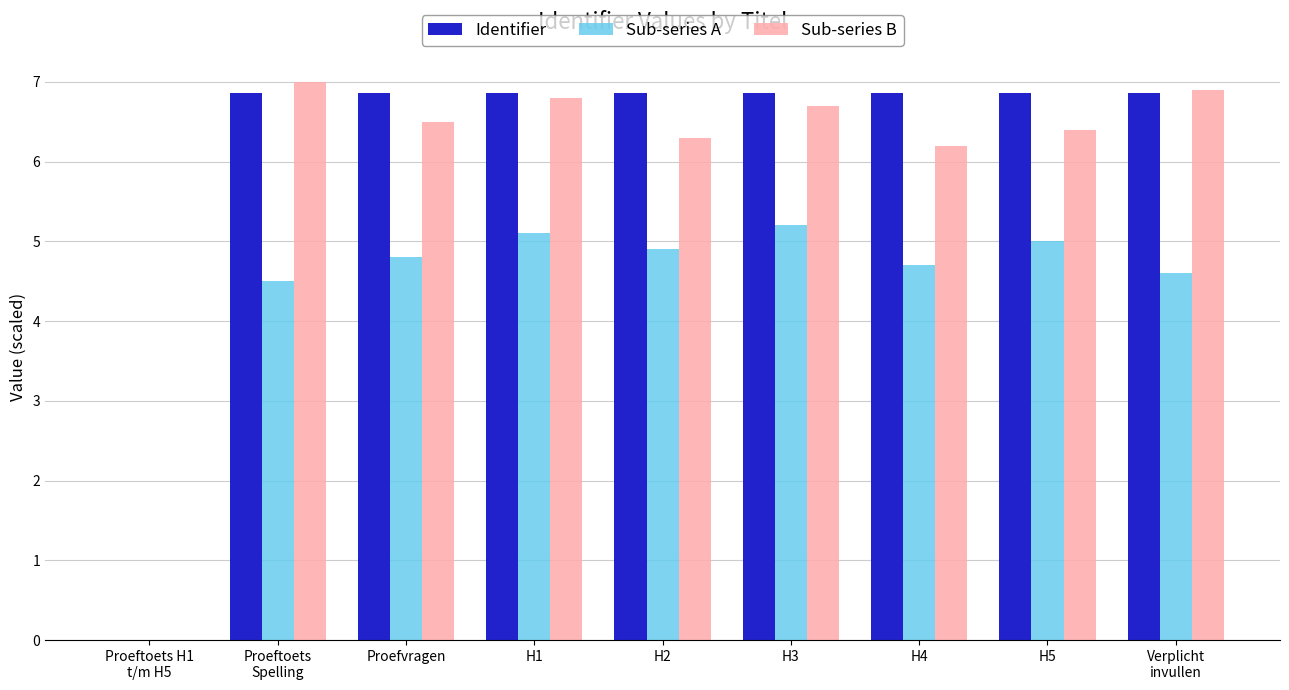

Is the value of Identifier at Verplicht
invullen greater than the value of Sub-series B at Proeftoets H1
t/m H5?

Yes